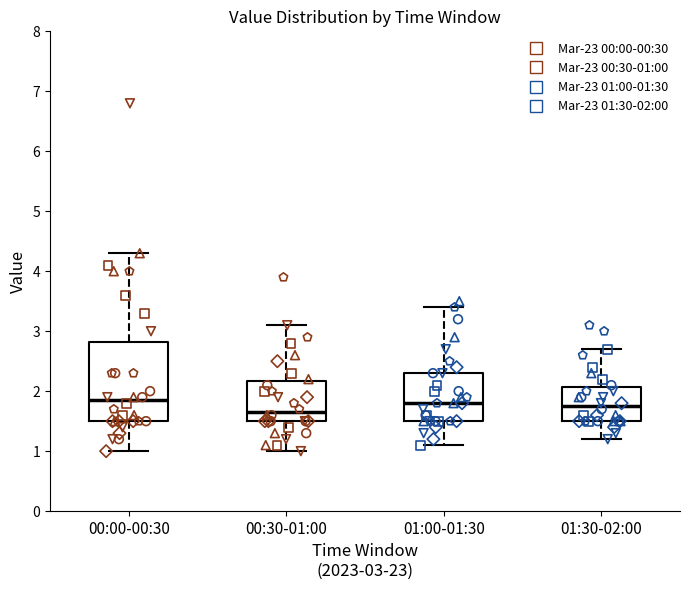

Reading left to right, transcribe this box plot: for each box, give where its median line is, the range the box spans, and where its two whiskers end, as read against the y-axis. The values are not printed on the chart, so give them approximately, as read against the axis.

00:00-00:30: median 1.9, box 1.5 to 2.8, whiskers 1.0 to 4.3
00:30-01:00: median 1.7, box 1.5 to 2.2, whiskers 1.0 to 3.1
01:00-01:30: median 1.8, box 1.5 to 2.3, whiskers 1.1 to 3.4
01:30-02:00: median 1.8, box 1.5 to 2.1, whiskers 1.2 to 2.7